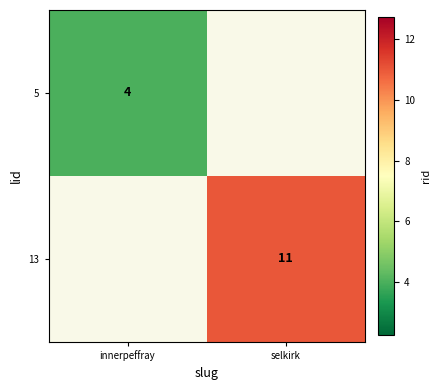

The 5 series shows 7 at innerpeffray. True or false?

False